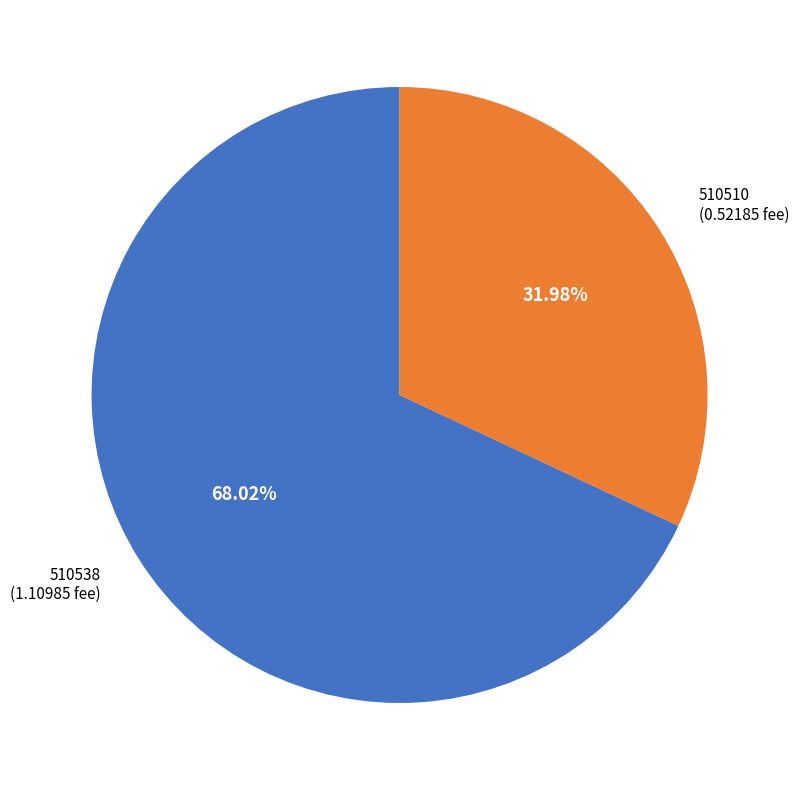

Is there any slice that represents more than half of the pie?

Yes